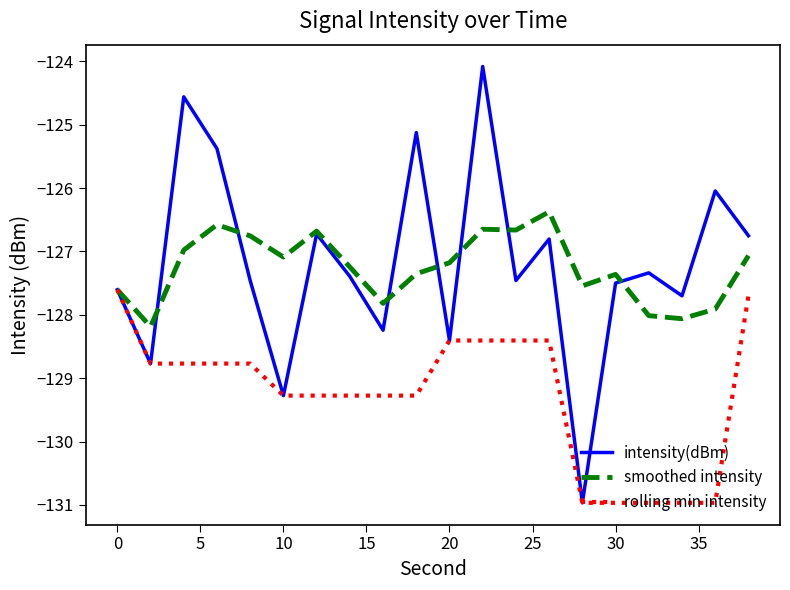

Which series has the largest total across all categories?

intensity(dBm)